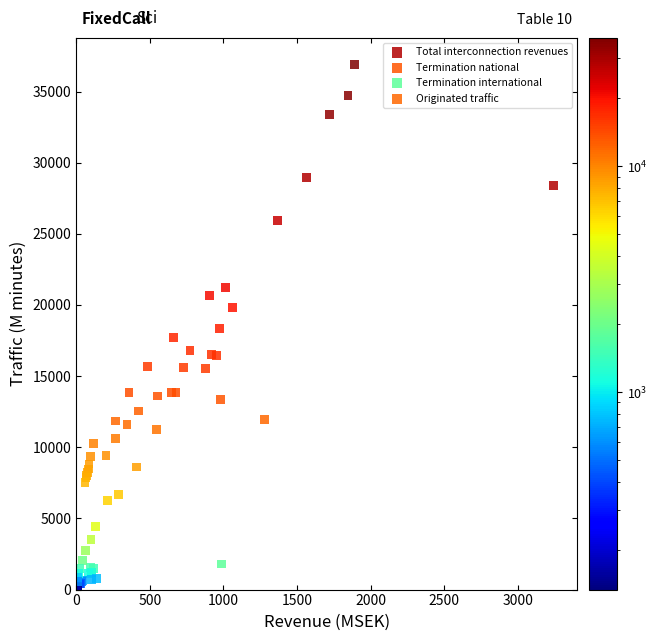

Which series reaches the minimum Y coordinate?

Termination international